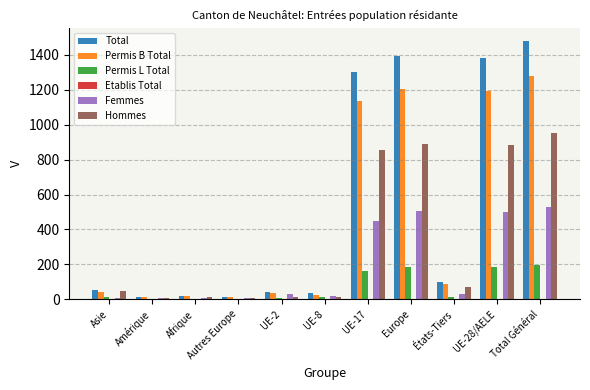

Is the value of Total at Asie greater than the value of Hommes at Europe?

No